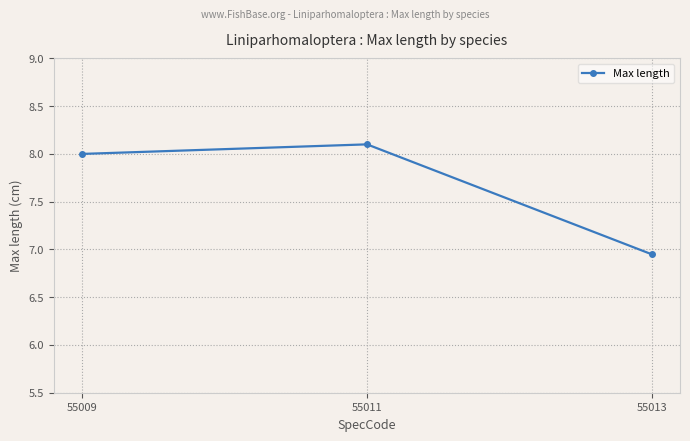

What is the approximate value at 55011?

8.1